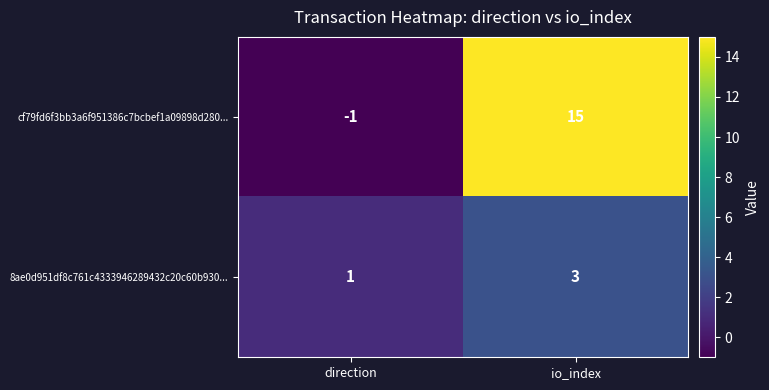

How many series are shown in this chart?

2